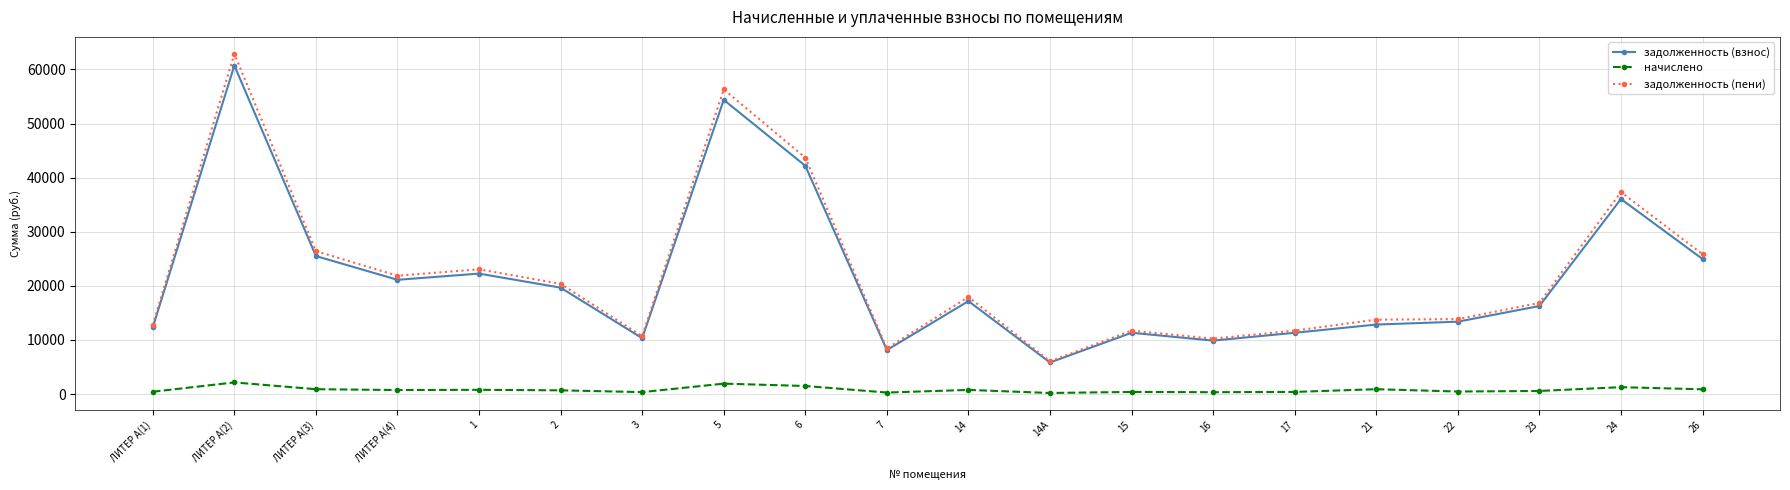

Which series has the largest total across all categories?

задолженность (пени)